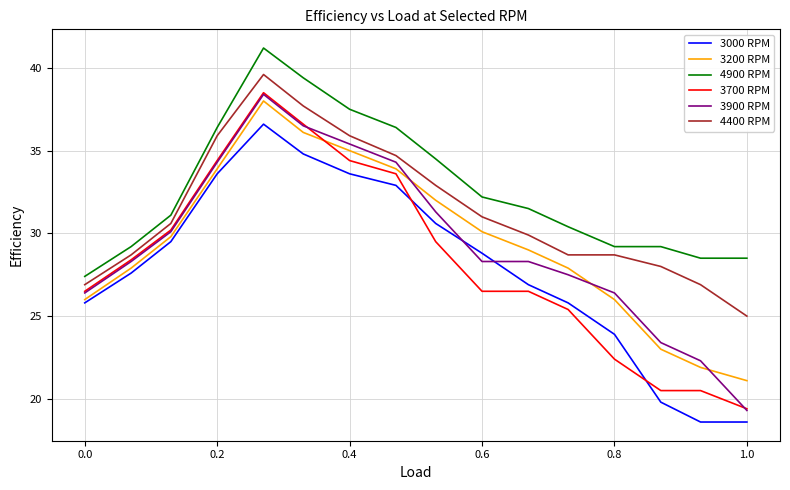

What is the minimum value shown in the chart?

18.6